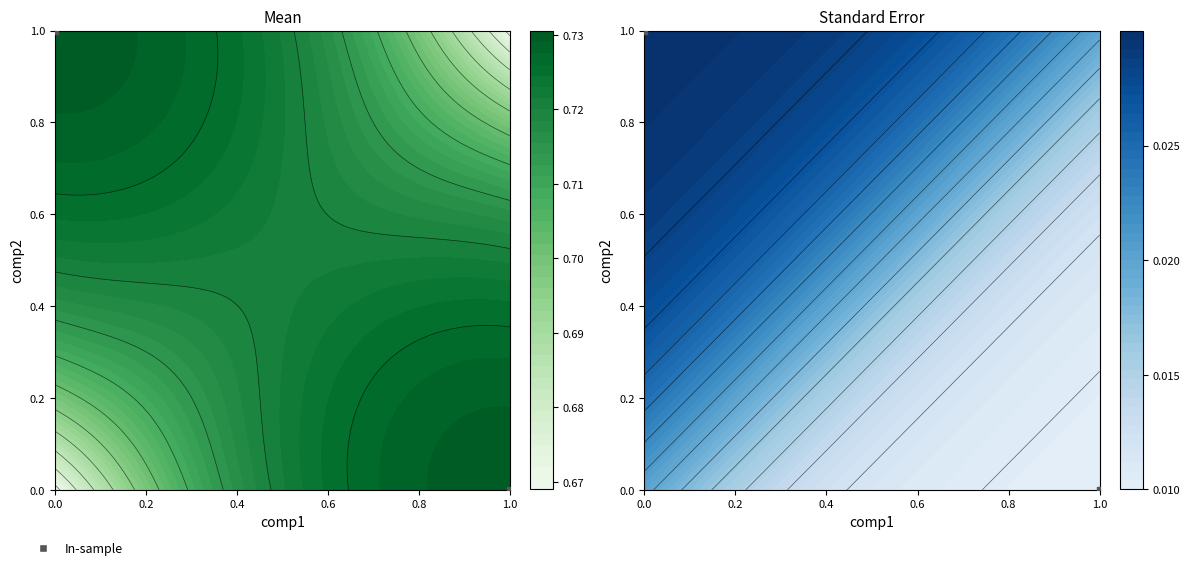

Reading left to right, list all the values displayed in this chart.

1	0